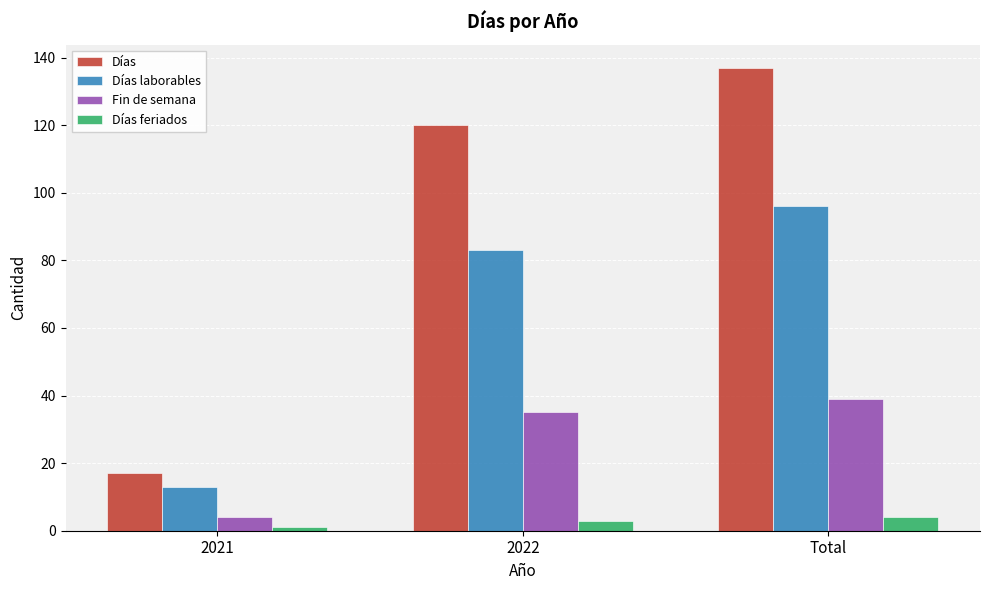

At 2022, list the series in order from smallest to largest.

Días feriados, Fin de semana, Días laborables, Días